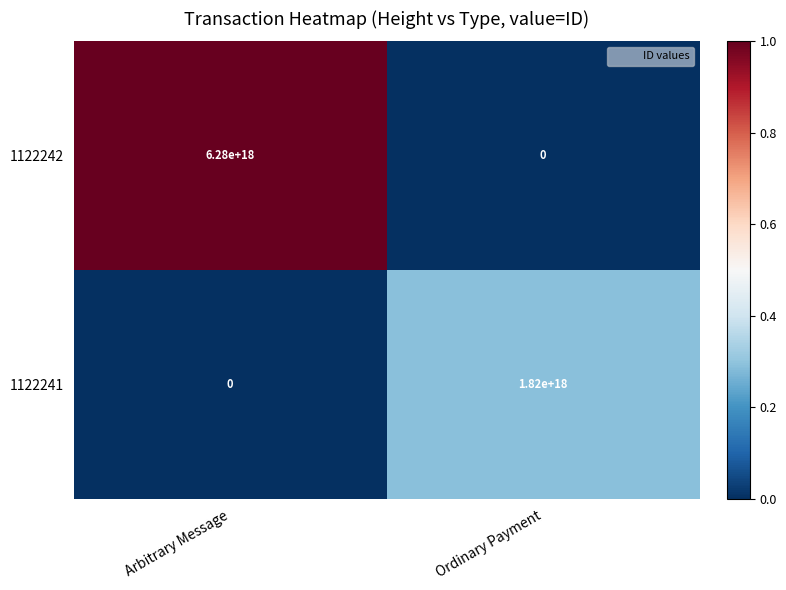

Which series changed the most between Arbitrary Message and Ordinary Payment?

1122242